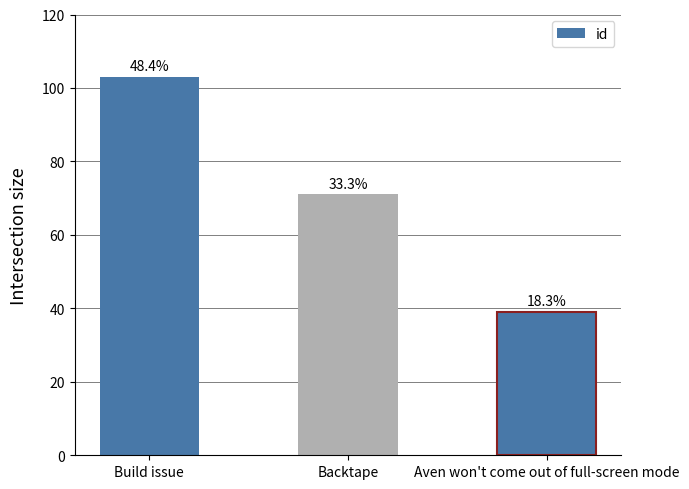

Reading left to right, transcribe all the data shown in this chart.

Build issue=103	Backtape=71	Aven won't come out of full-screen mode=39